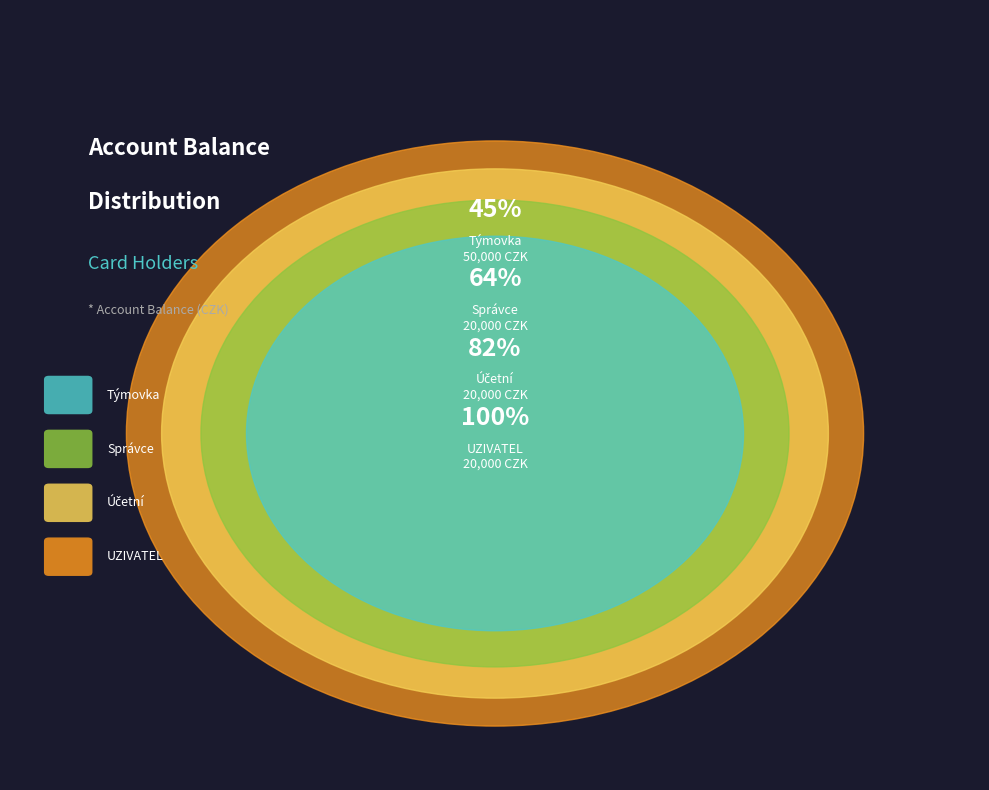

Does Týmovka represent more than half of the total?

No